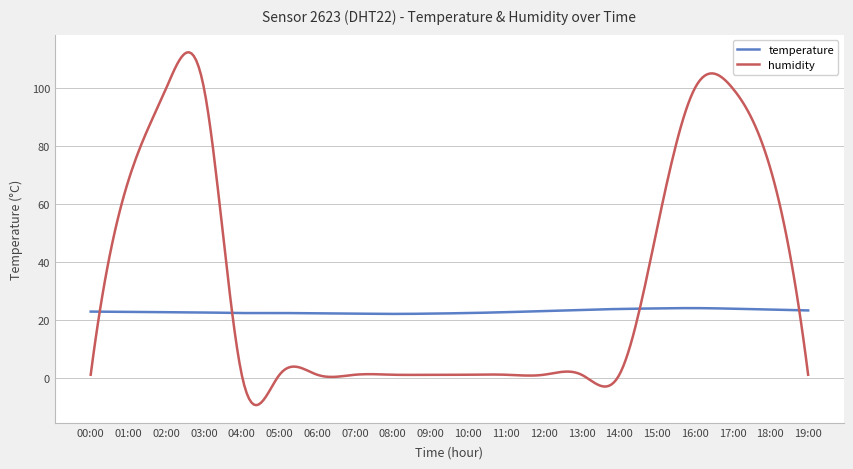

Which series has the largest total across all categories?

humidity